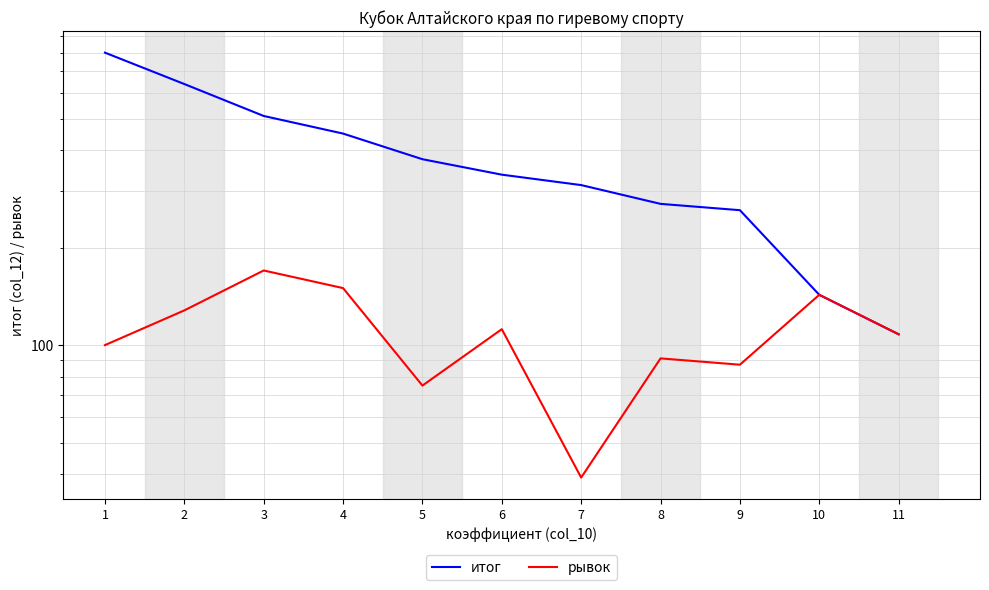

What is the highest value of the рывок series?

170